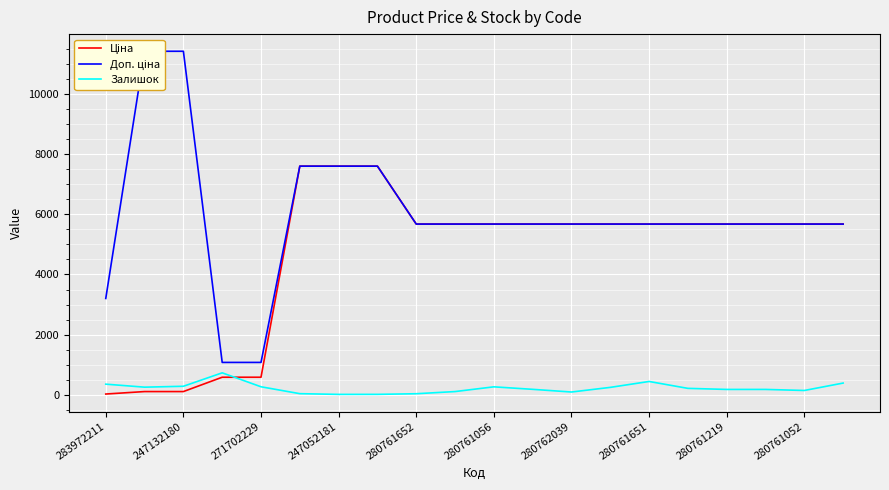

True or false: Доп. ціна has a value of 2085.4 at 280761056.

False